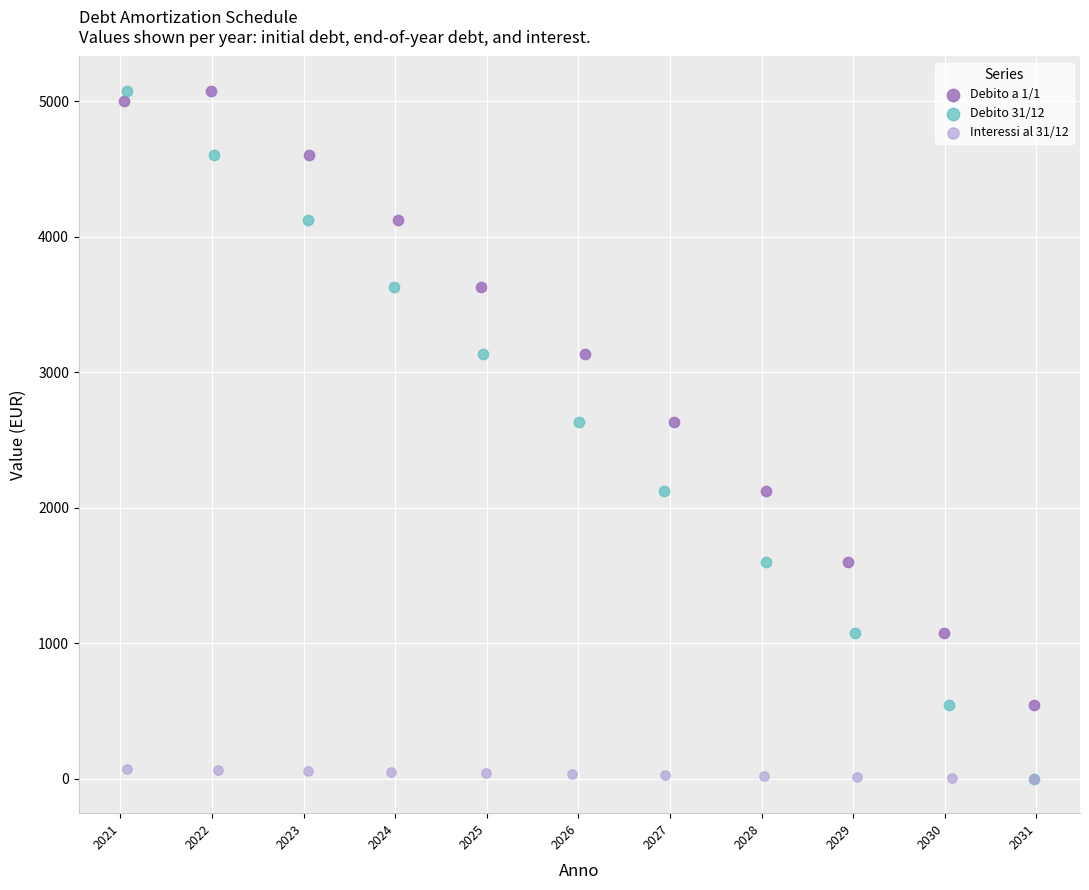

Which series has the largest Y range (max minus min)?

Debito 31/12